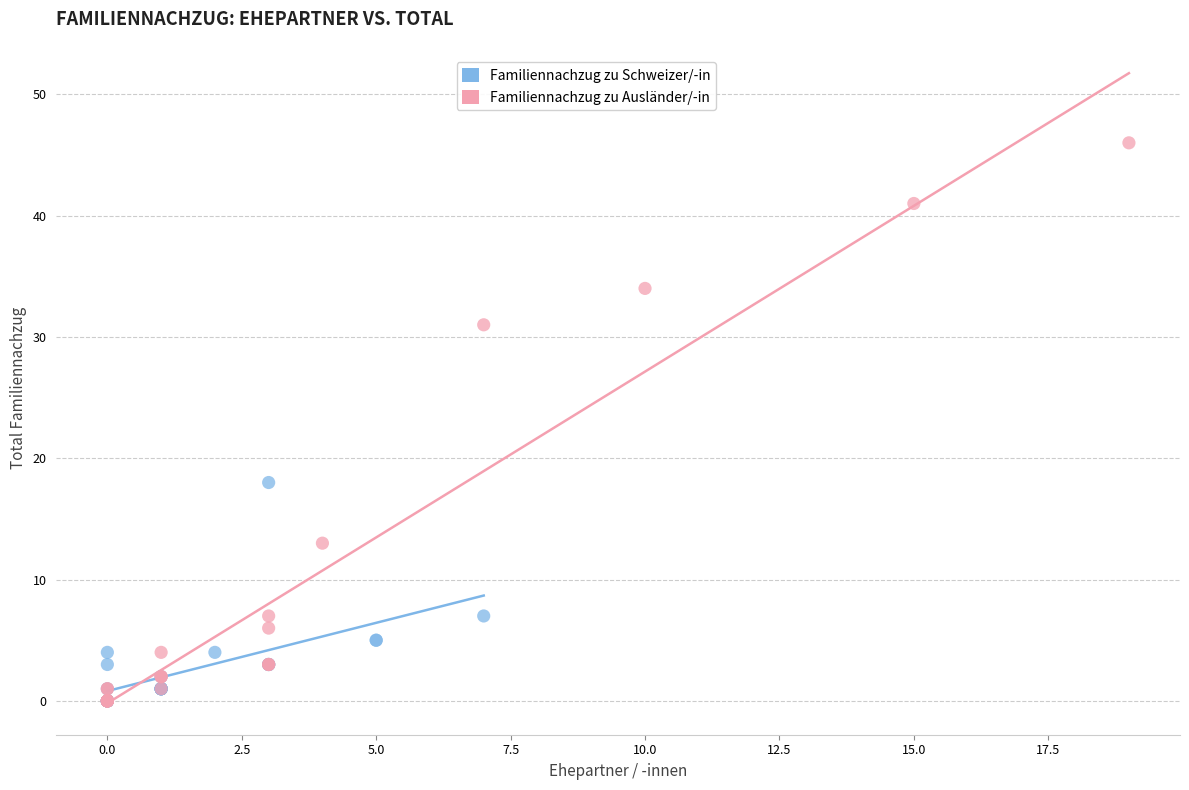

Which series reaches the maximum Y coordinate?

Familiennachzug zu Ausländer/-in